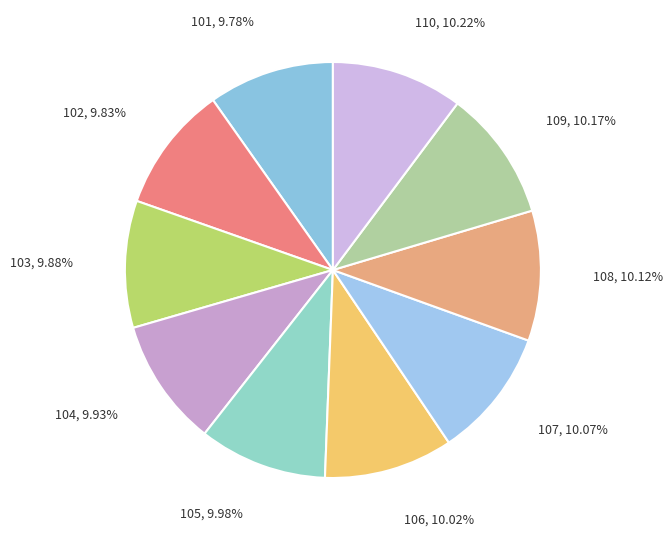

What is the smallest slice in the pie chart?

101